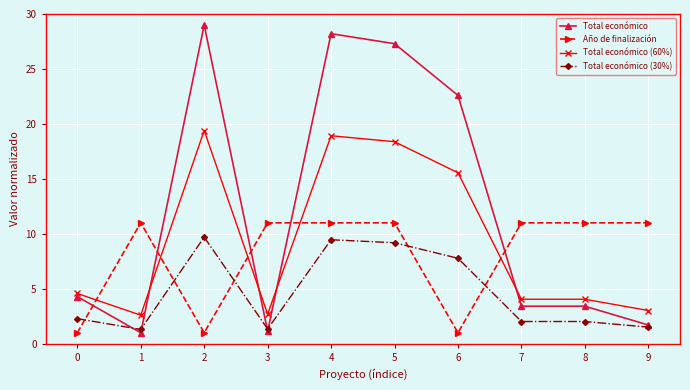

Rank the series by their maximum value, from lowest to highest.

Total económico (30%), Año de finalización, Total económico (60%), Total económico